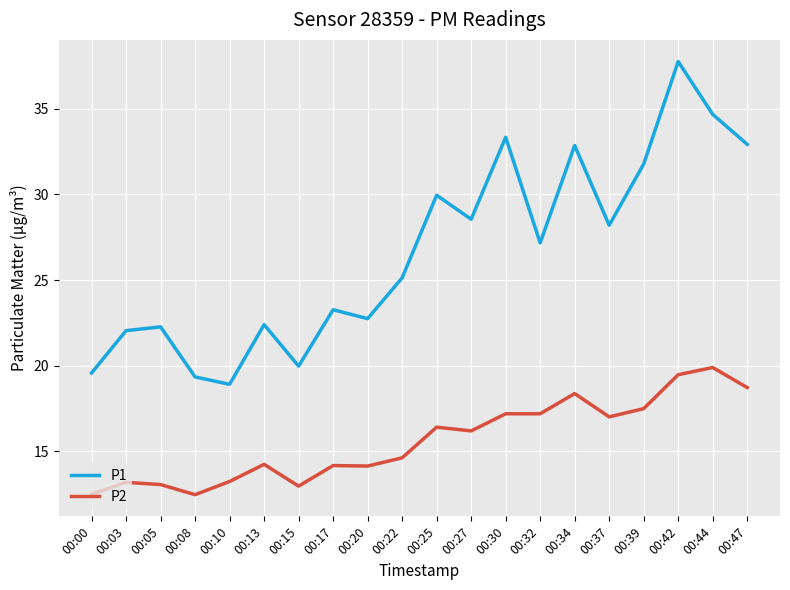

Rank the series at 00:47 from lowest to highest value.

P2, P1